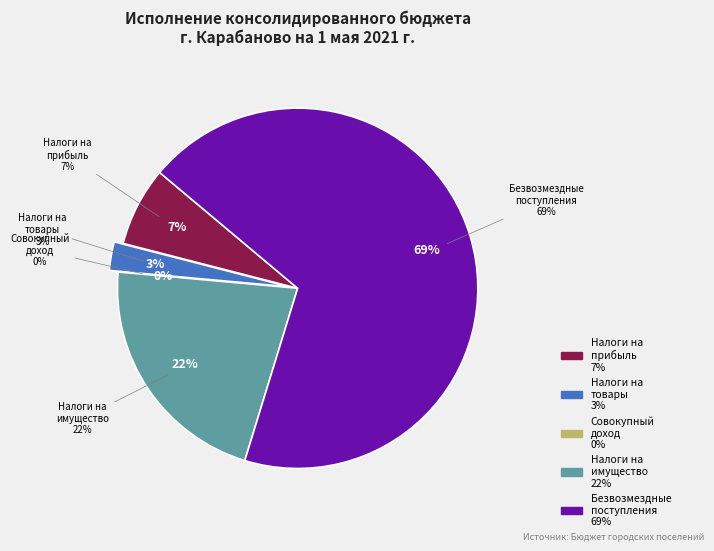

Count the number of slices in the pie.

5